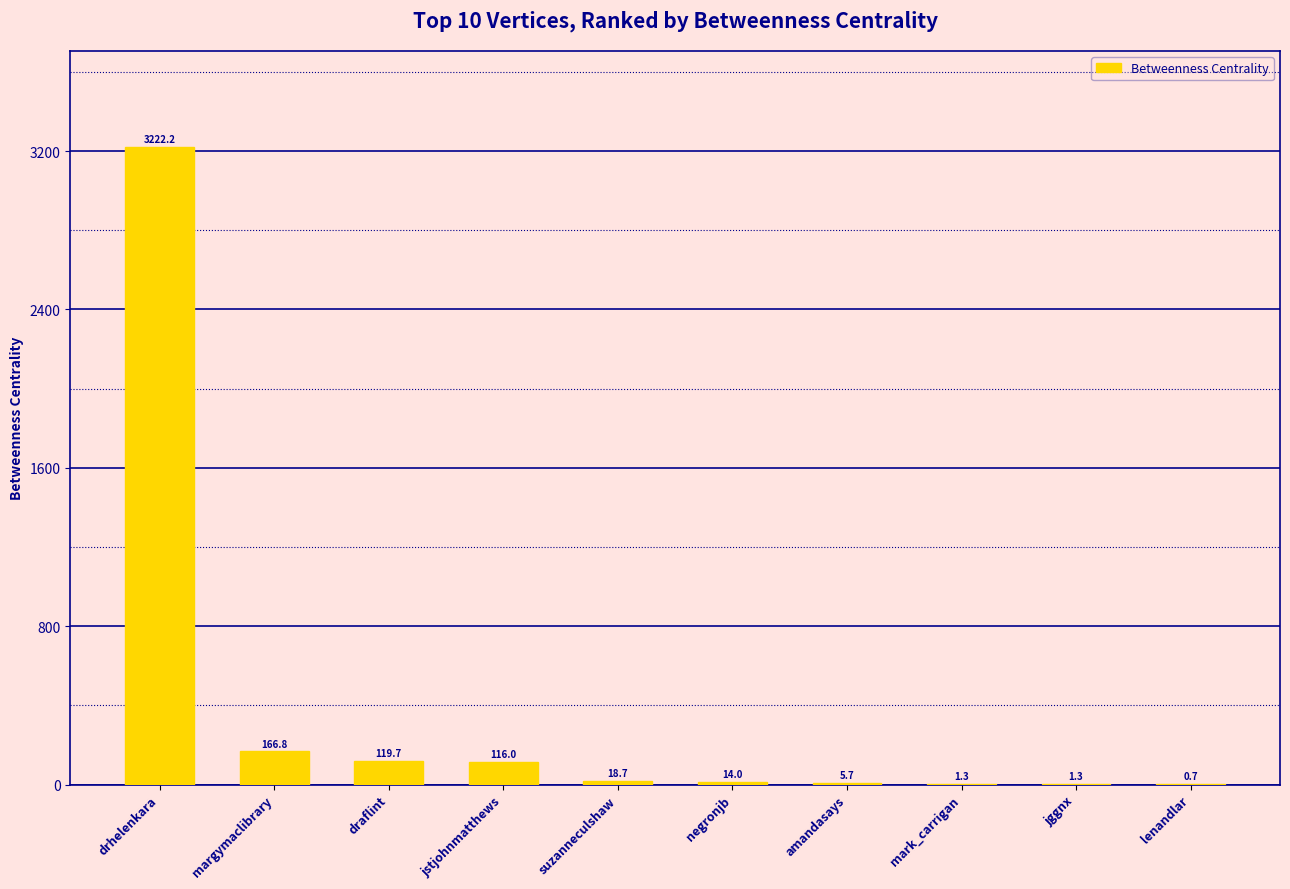

Reading left to right, what are all the values shown in this chart?

3222.2	166.8	119.7	116.0	18.7	14.0	5.7	1.3	1.3	0.7